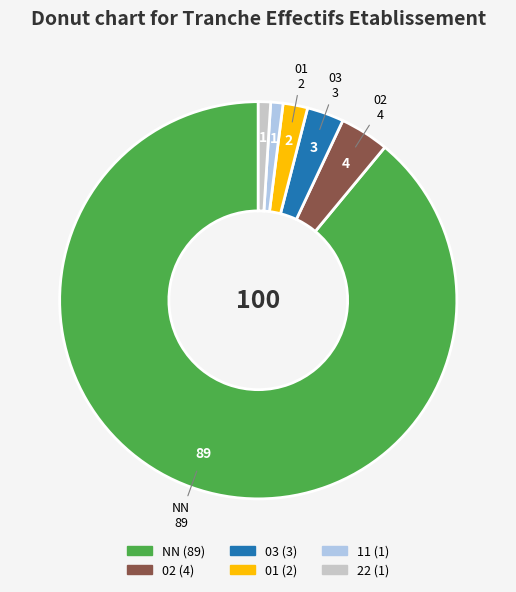

Is there any slice that represents more than half of the pie?

Yes